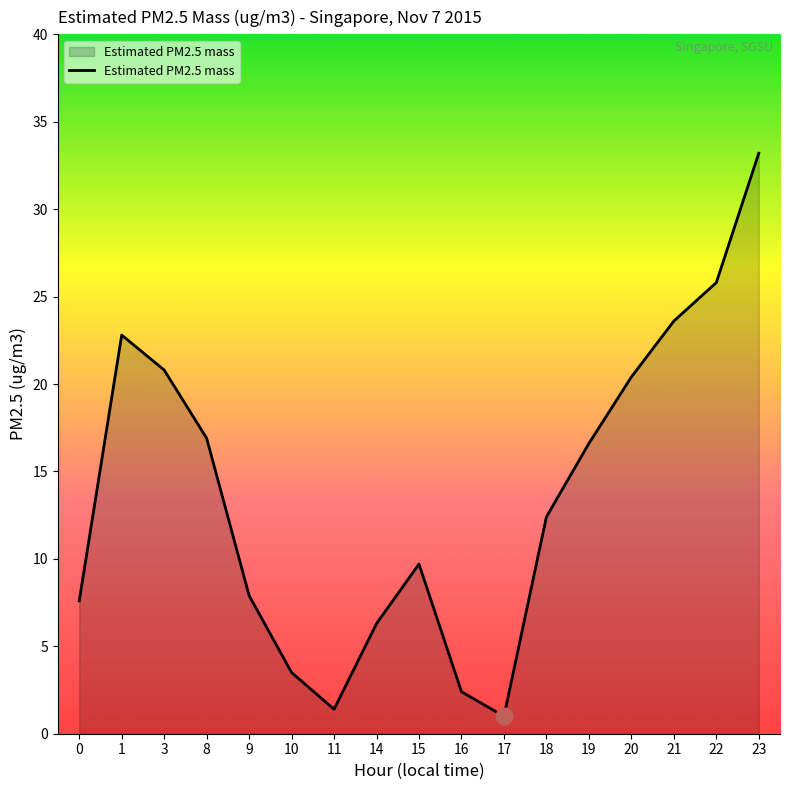

How many lines are shown in the chart?

1